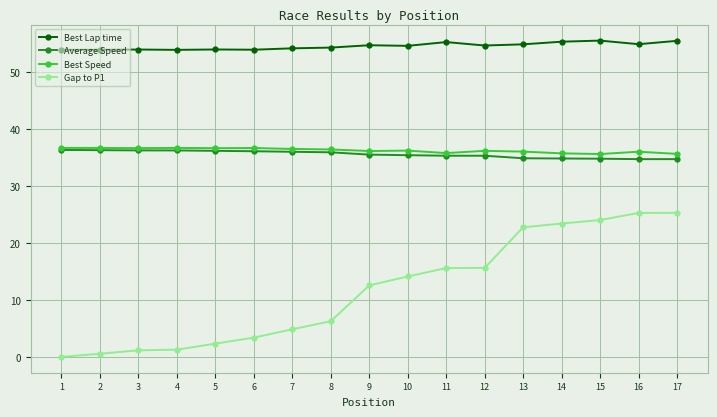

What is the value of the Average Speed point at the 16th from the left?

34.7